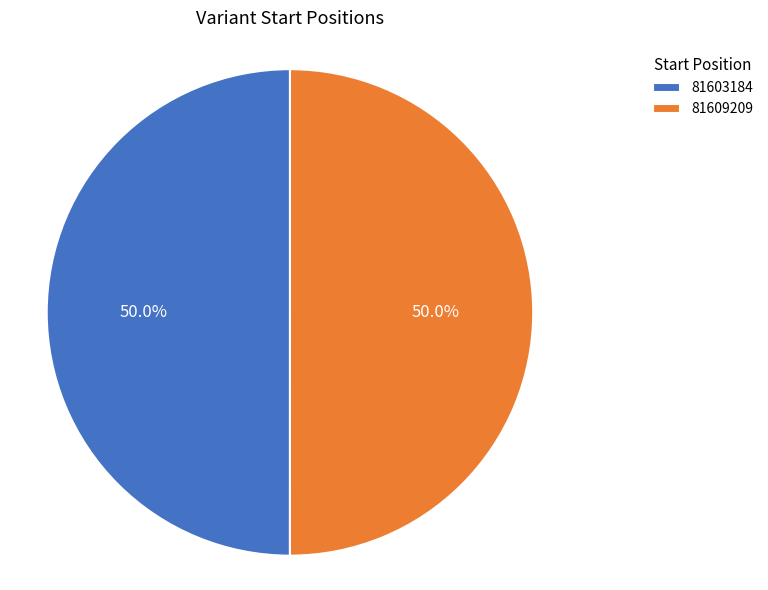

How many segments does this pie chart have?

2